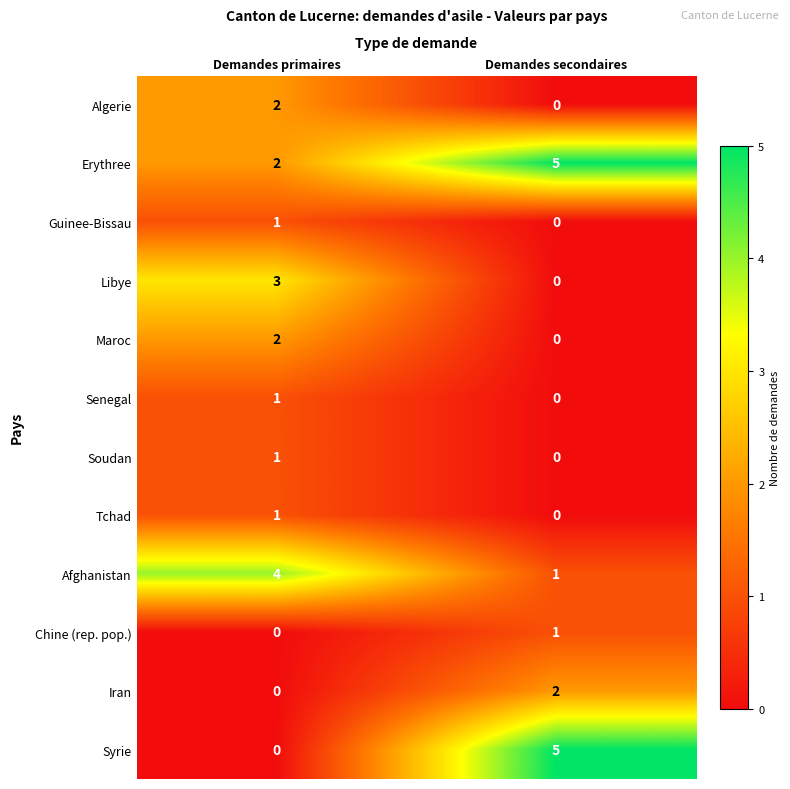

At how many categories does at least one series exceed 3?

2